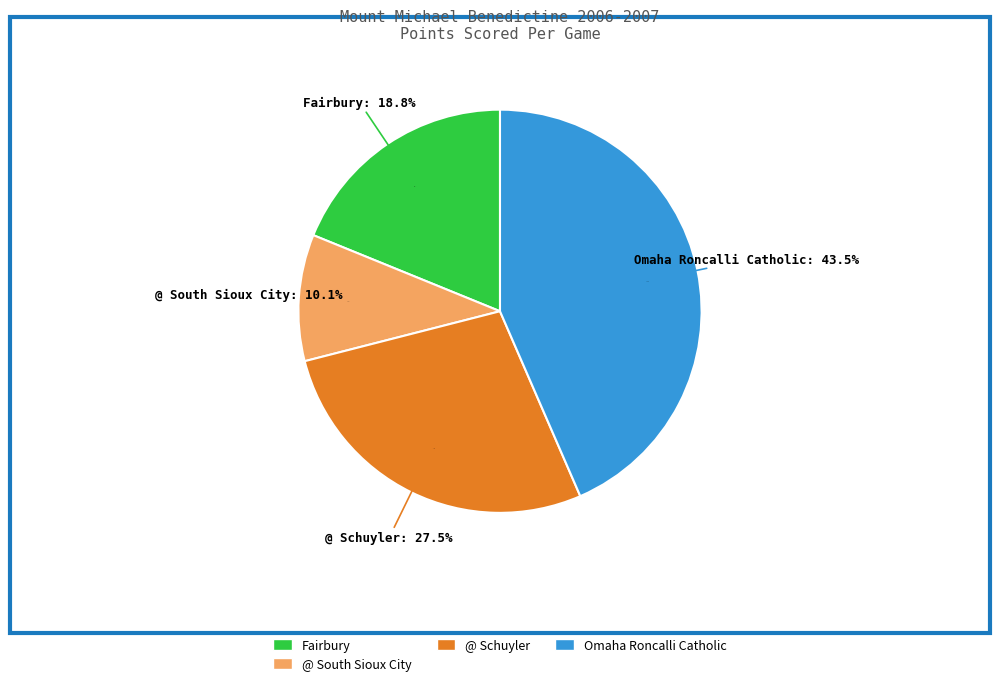

True or false: Omaha Roncalli Catholic accounts for 54% of the total.

False